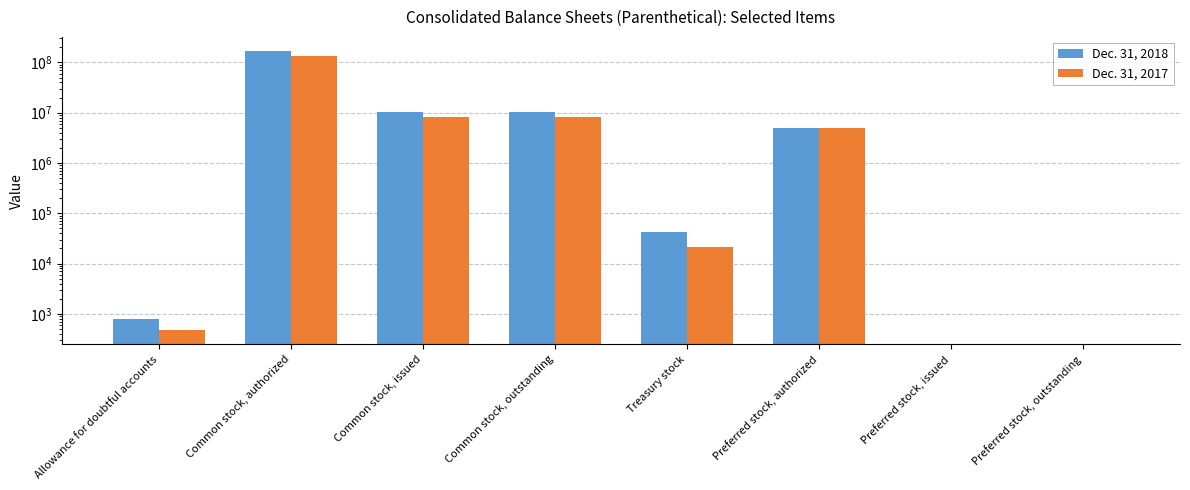

Is it true that Dec. 31, 2018 equals 0 at Preferred stock, outstanding?

True